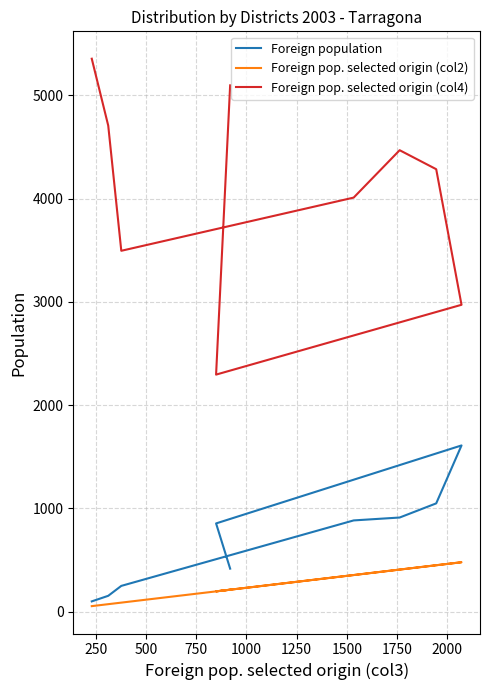

What is the total value across all series at 2000?

5724